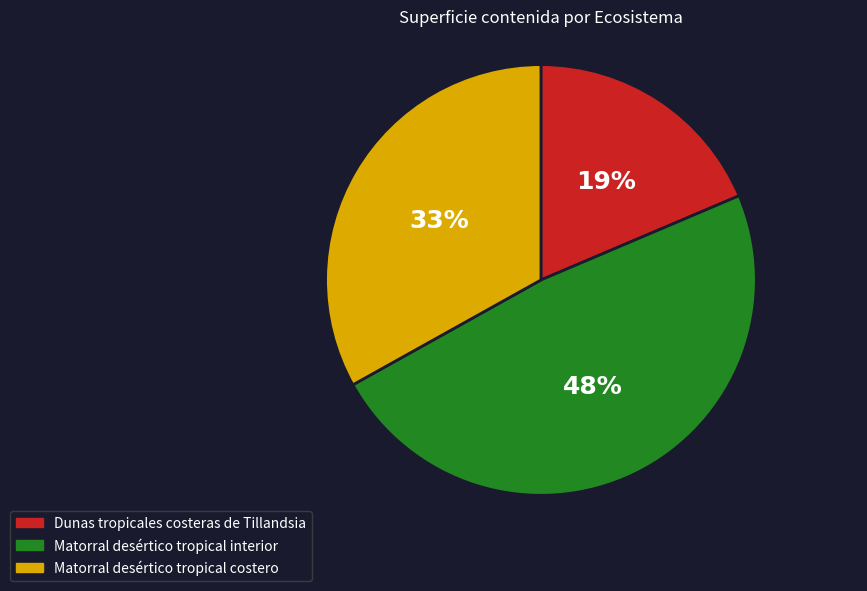

Rank the categories by value from lowest to highest.

Dunas tropicales costeras de Tillandsia, Matorral desértico tropical costero, Matorral desértico tropical interior